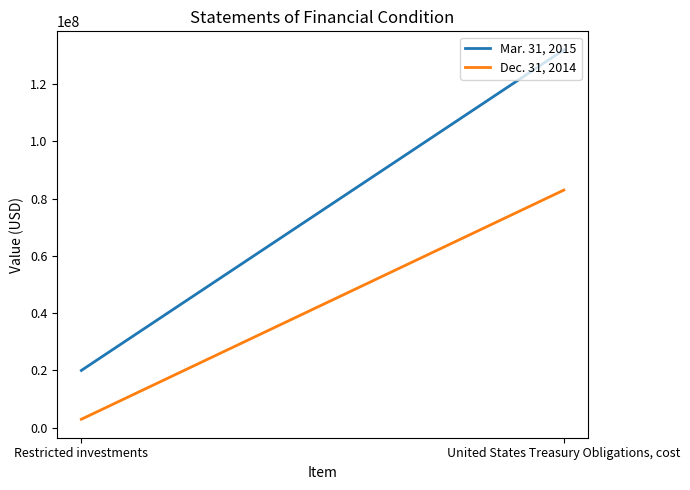

Rank the series by their average value, from lowest to highest.

Dec. 31, 2014, Mar. 31, 2015